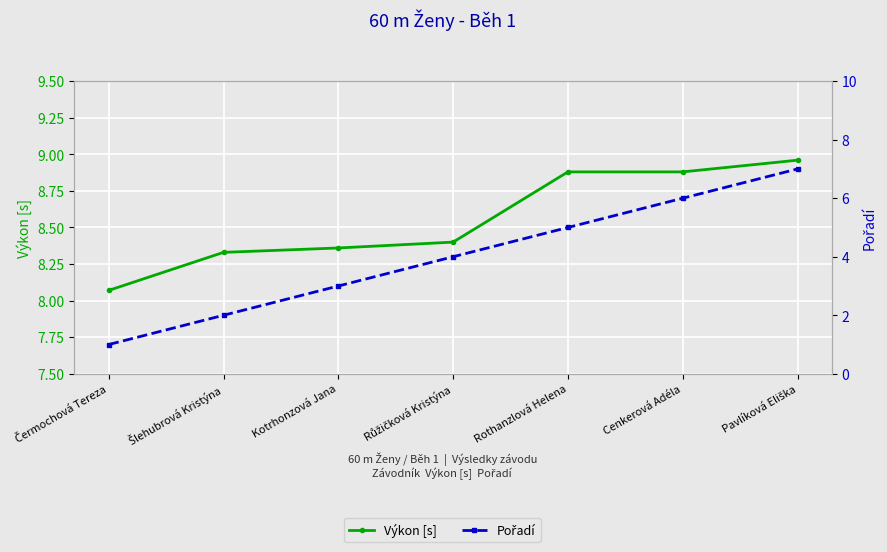

Rank the series by their average value, from highest to lowest.

Výkon [s], Pořadí